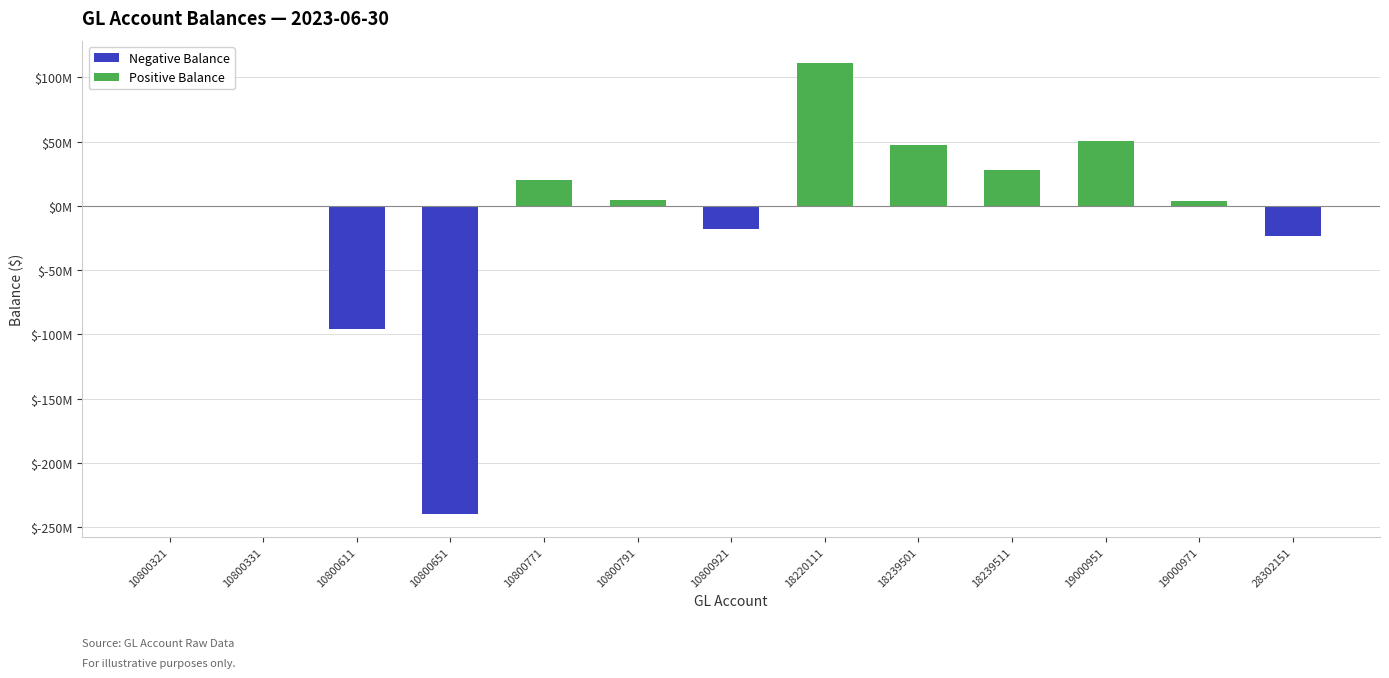

What is the average value?

-8594886.7